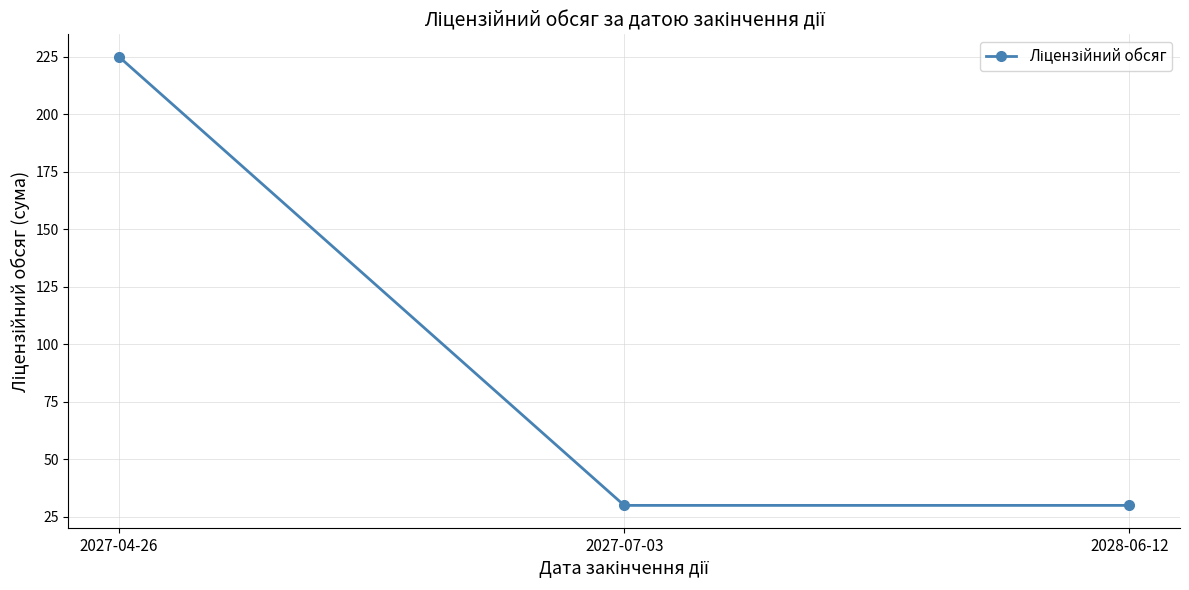

What is the value of the 2nd point from the left?

30